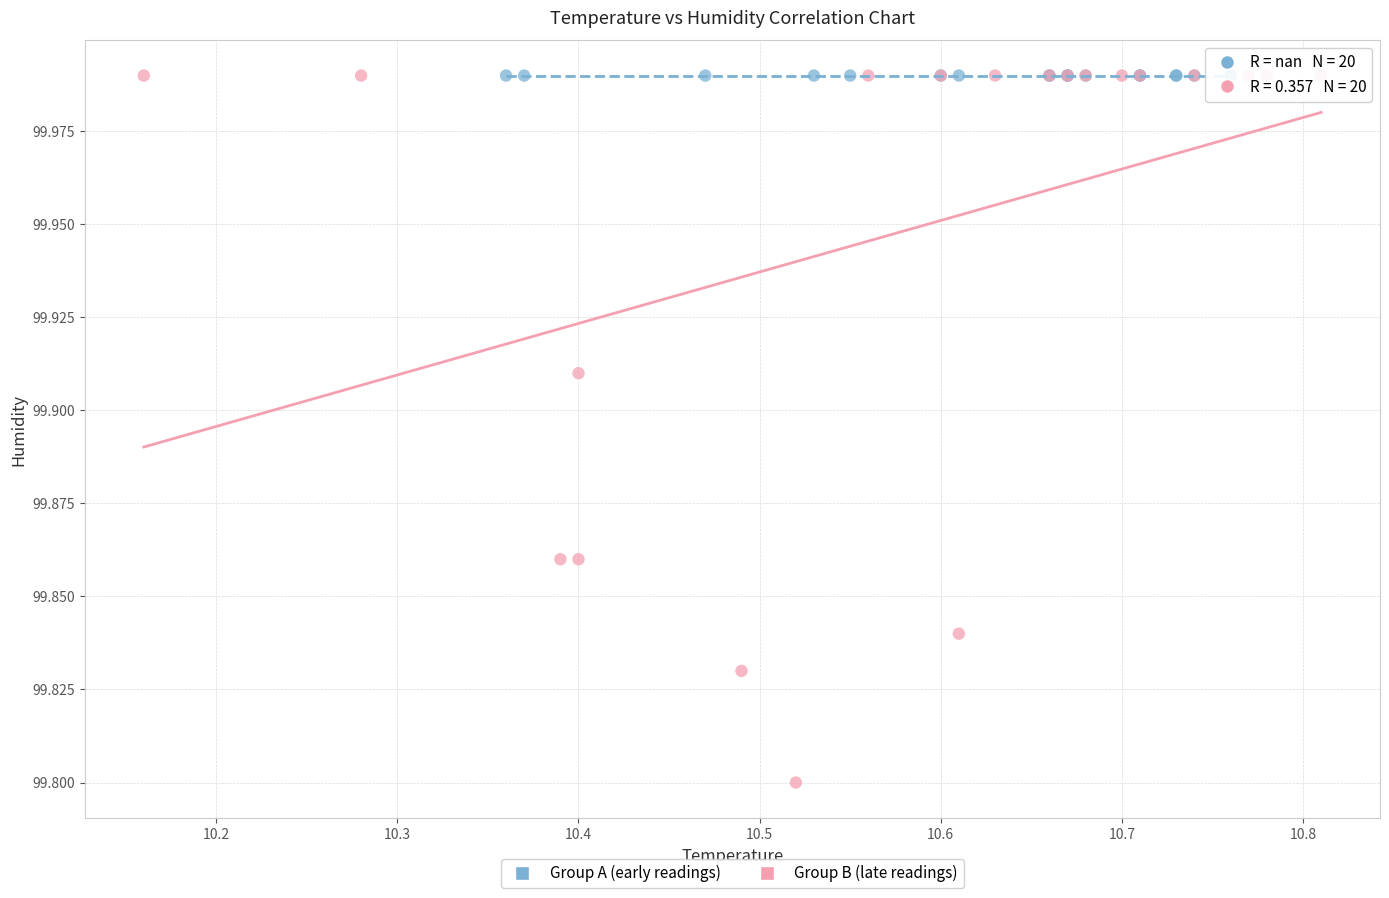

Which series contains the lowest Y value?

Group B (late readings)